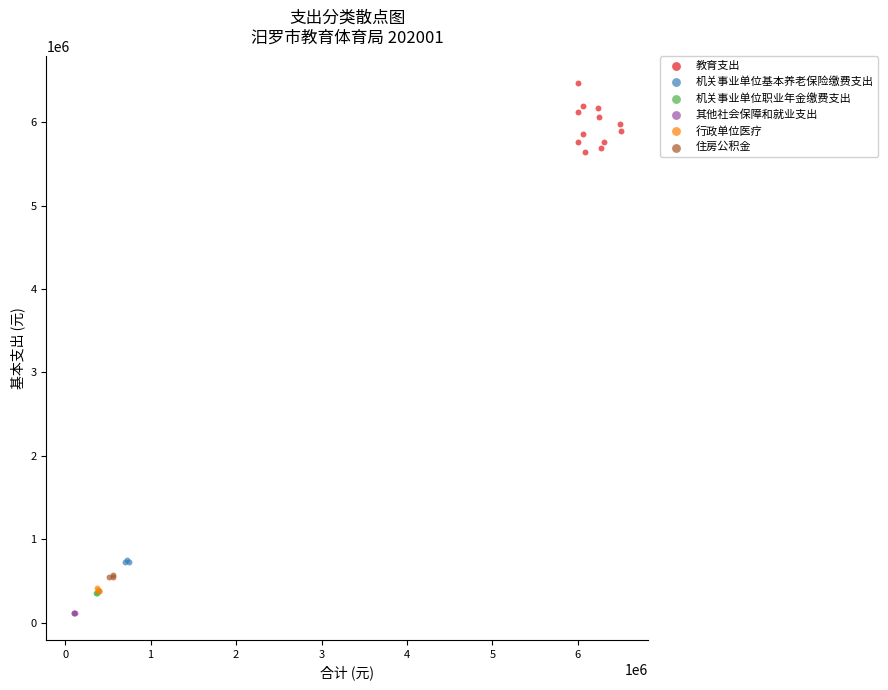

Which series has the widest spread of Y values?

教育支出